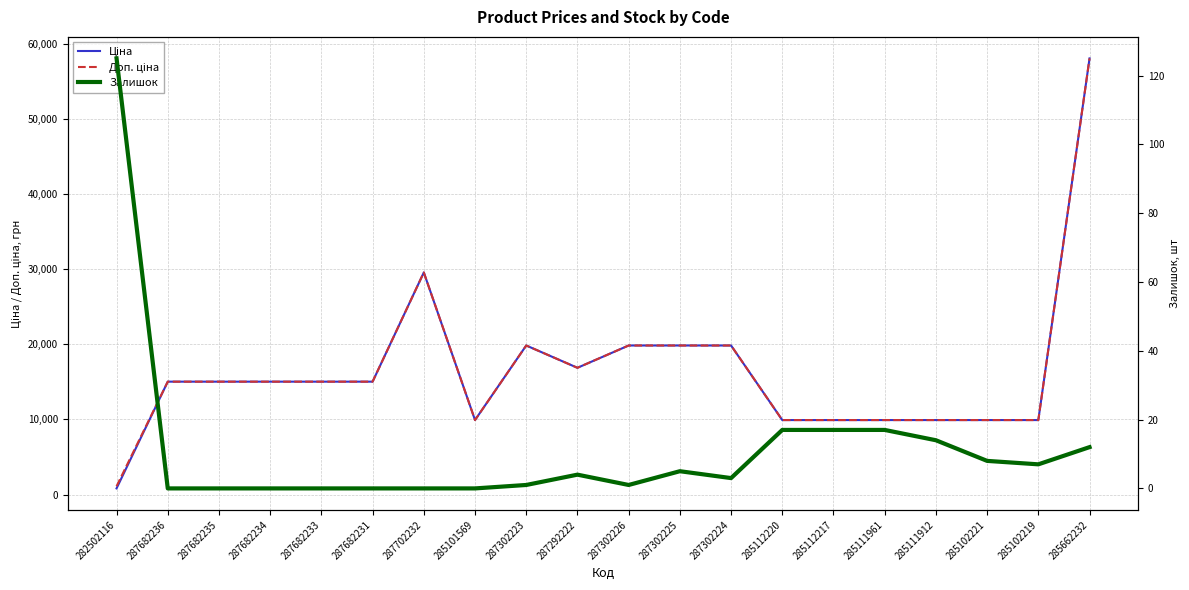

Which label corresponds to the smallest value in the chart?

287682236